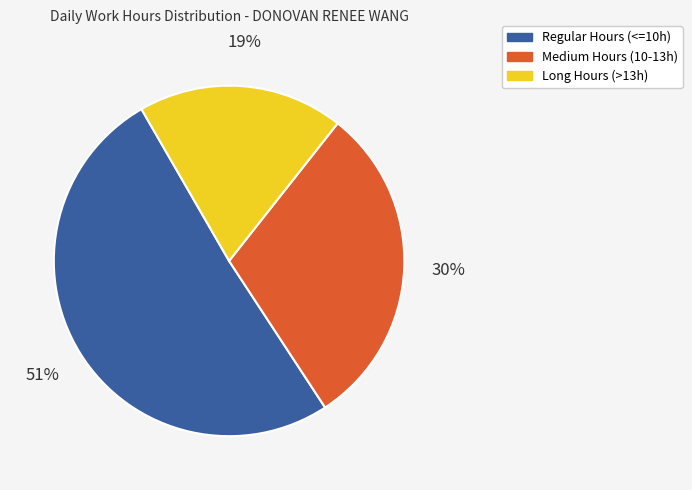

Is there any slice that represents more than half of the pie?

Yes